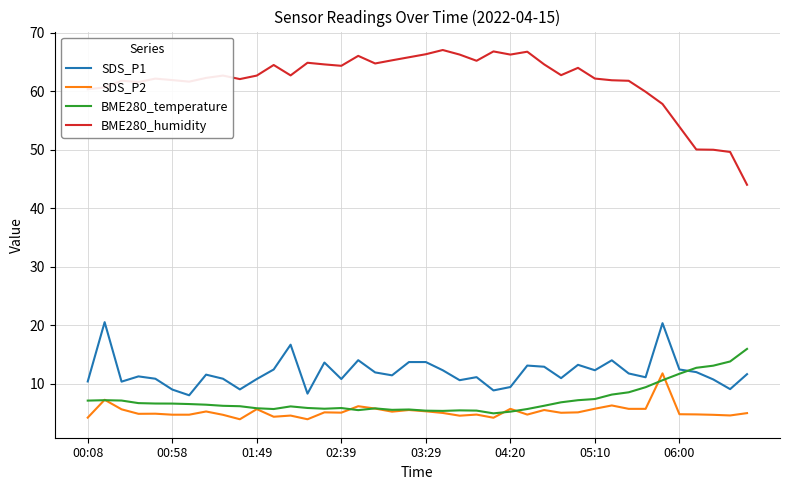

What is the lowest value of the SDS_P1 series?

8.0